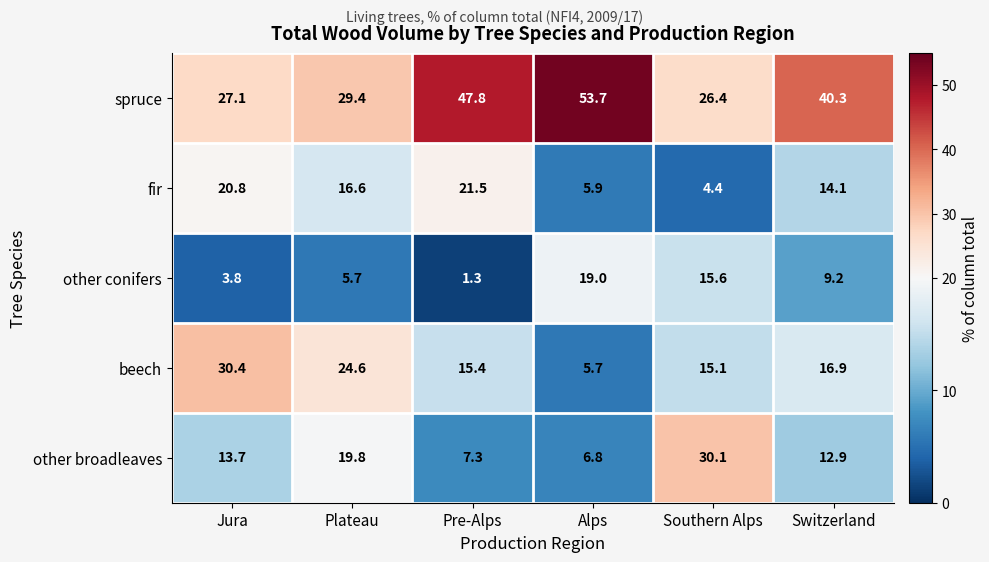

Reading left to right, extract all data points from this chart.

spruce: Jura=27.1	Plateau=29.4	Pre-Alps=47.8	Alps=53.7	Southern Alps=26.4	Switzerland=40.3
fir: Jura=20.8	Plateau=16.6	Pre-Alps=21.5	Alps=5.9	Southern Alps=4.4	Switzerland=14.1
other conifers: Jura=3.8	Plateau=5.7	Pre-Alps=1.3	Alps=19.0	Southern Alps=15.6	Switzerland=9.2
beech: Jura=30.4	Plateau=24.6	Pre-Alps=15.4	Alps=5.7	Southern Alps=15.1	Switzerland=16.9
other broadleaves: Jura=13.7	Plateau=19.8	Pre-Alps=7.3	Alps=6.8	Southern Alps=30.1	Switzerland=12.9